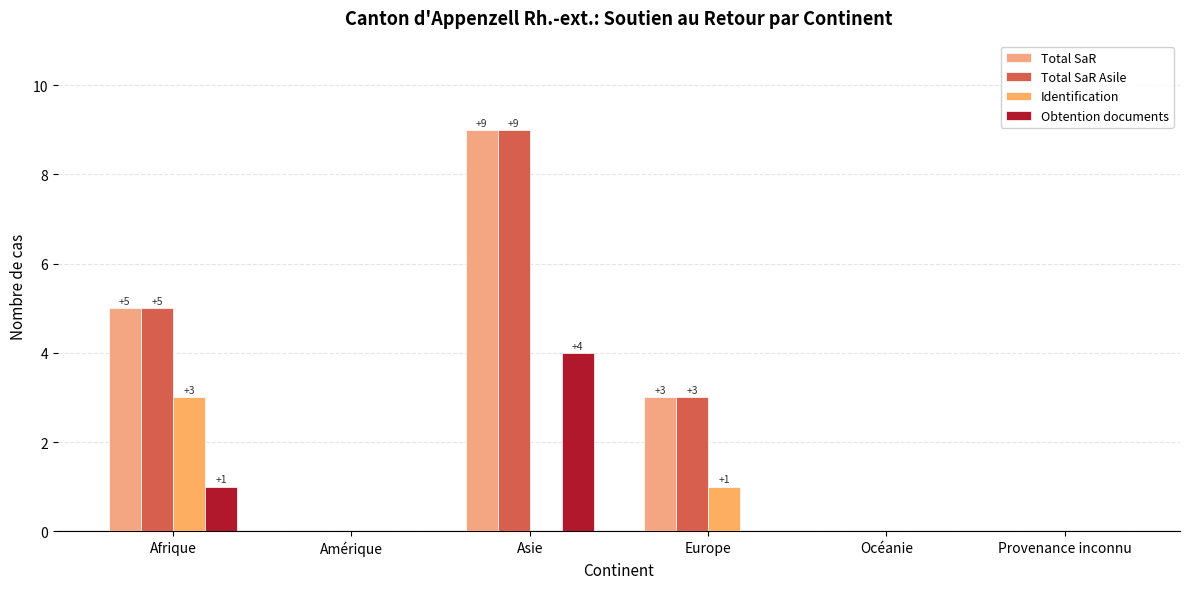

The value of Obtention documents at Provenance inconnu is 2. True or false?

False